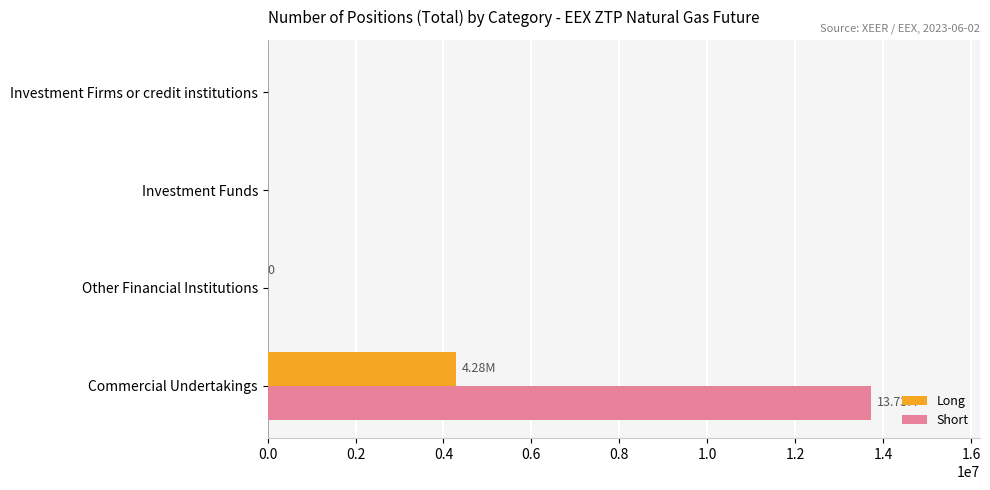

At which label does Short reach its peak?

Commercial Undertakings